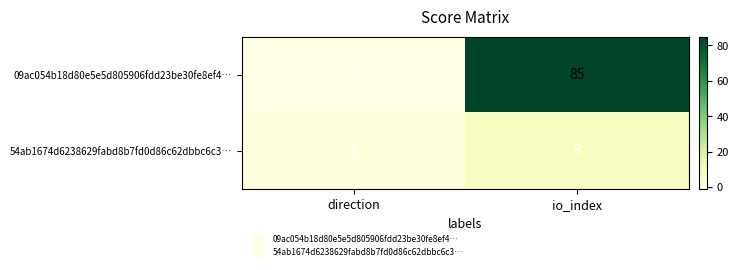

Between direction and io_index, which series saw the biggest shift?

09ac054b18d80e5e5d805906fdd23be30fe8ef4…